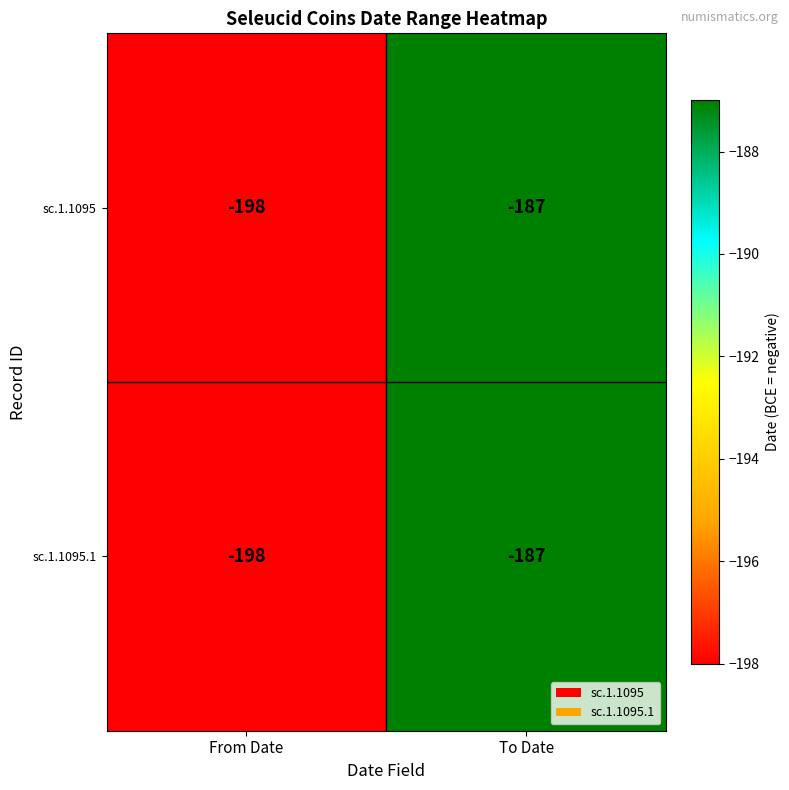

At which label is sc.1.1095.1 closest to -192?

To Date